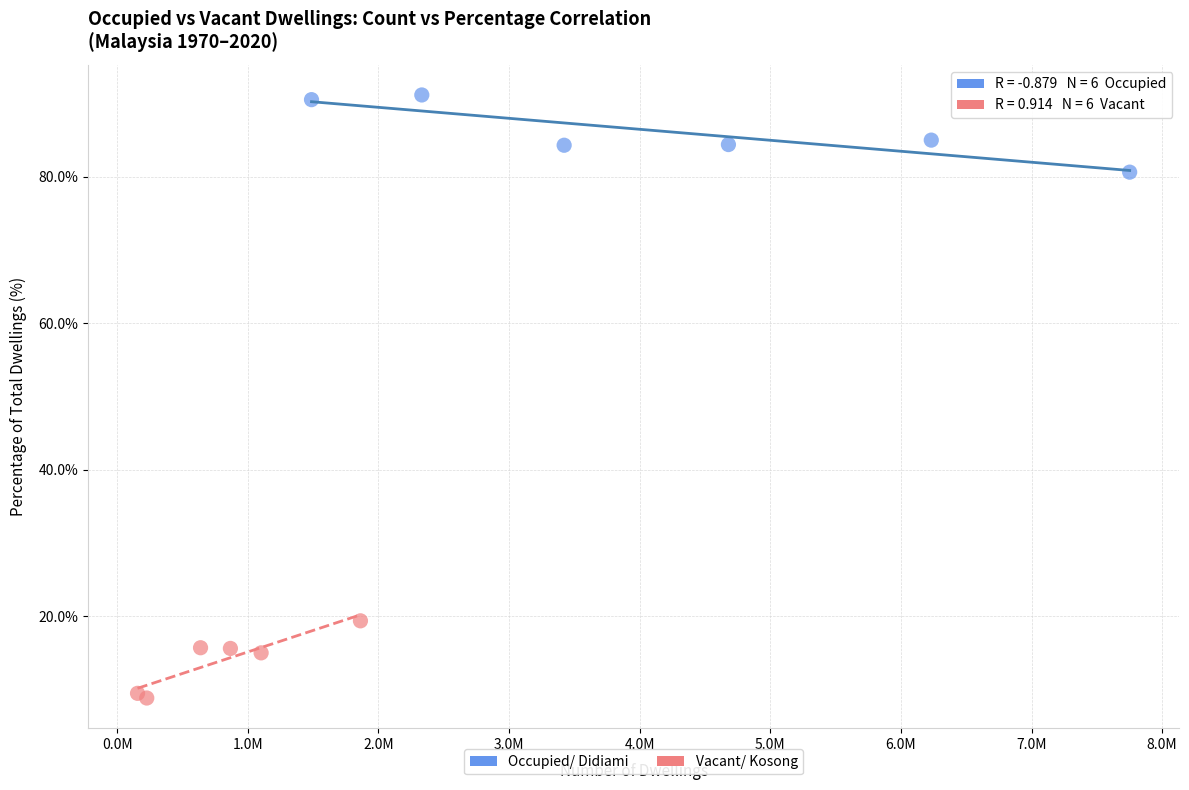

Which series contains the highest Y value?

Occupied/ Didiami